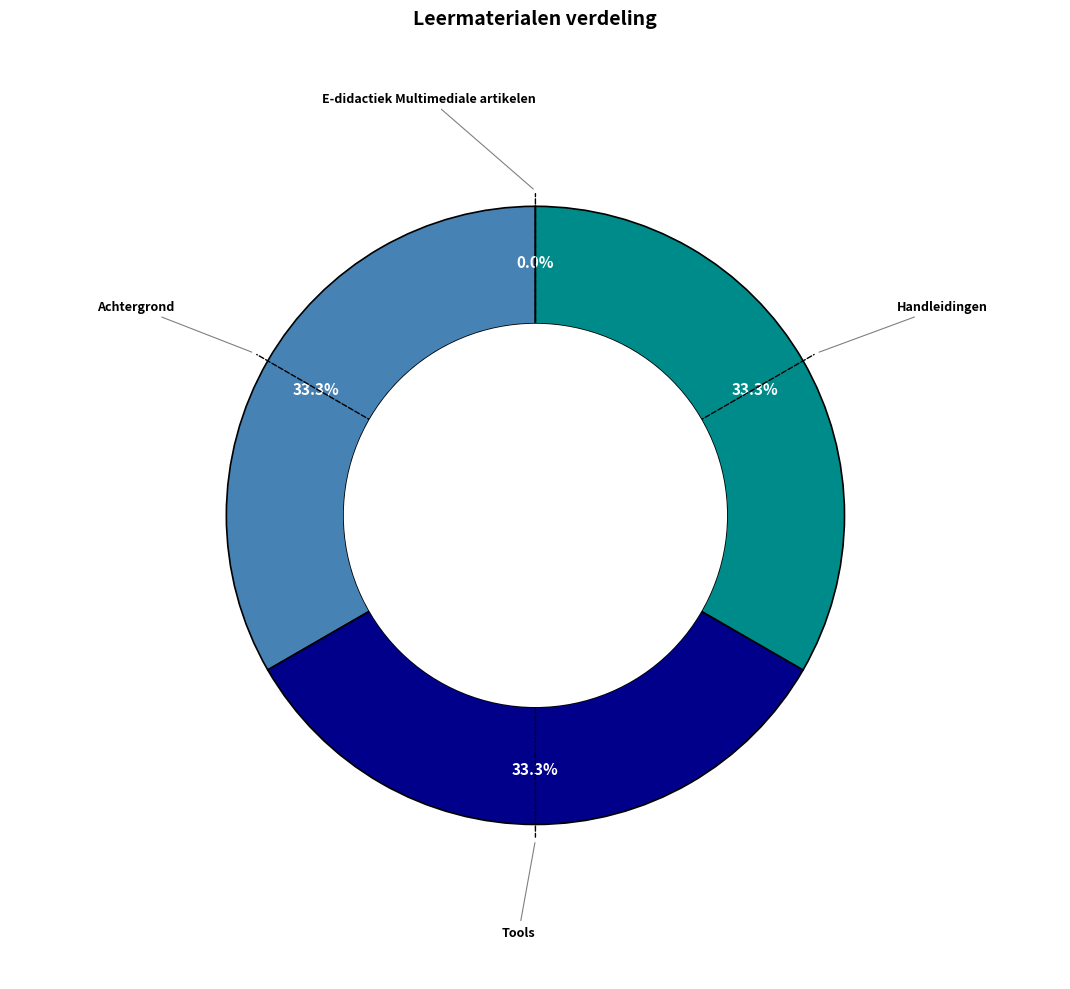

Is there a majority slice in this chart?

No